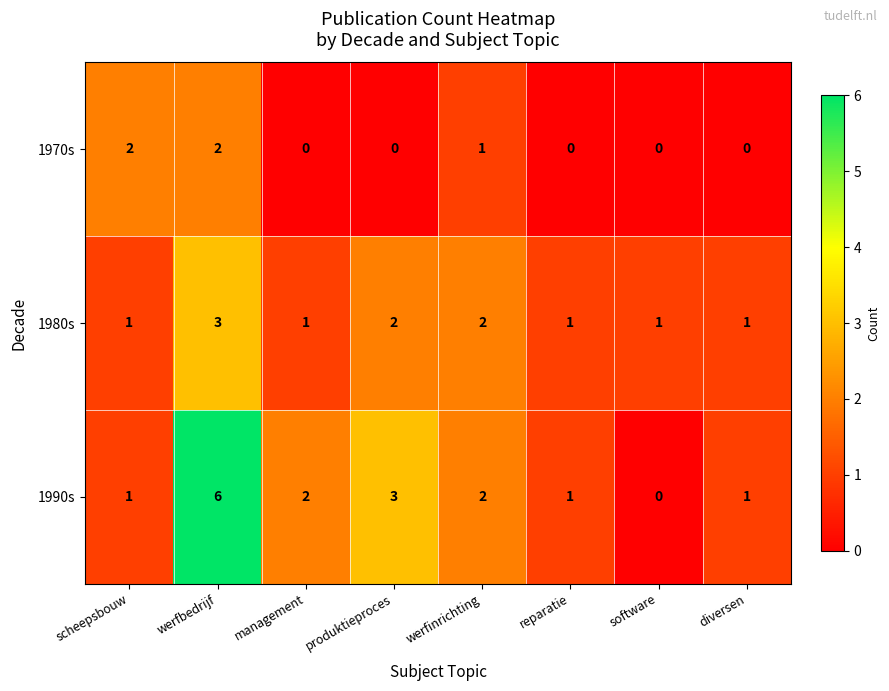

At which label is 1990s closest to 3?

produktieproces